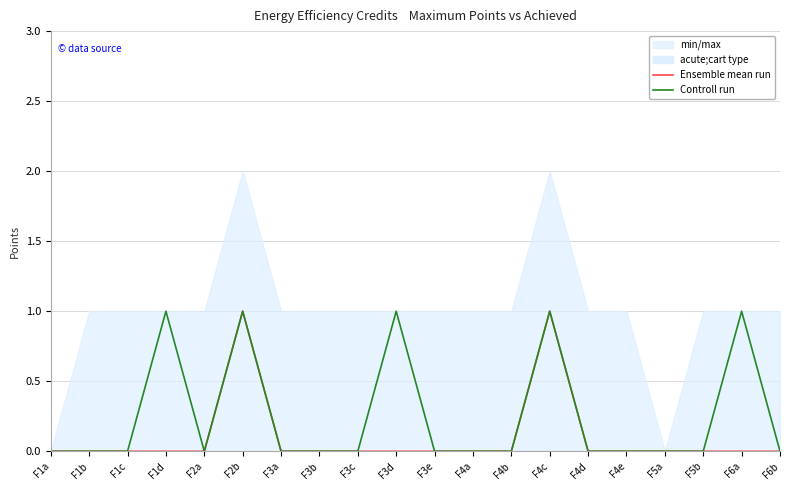

At F3c, list the series in order from smallest to largest.

Ensemble mean run, Controll run